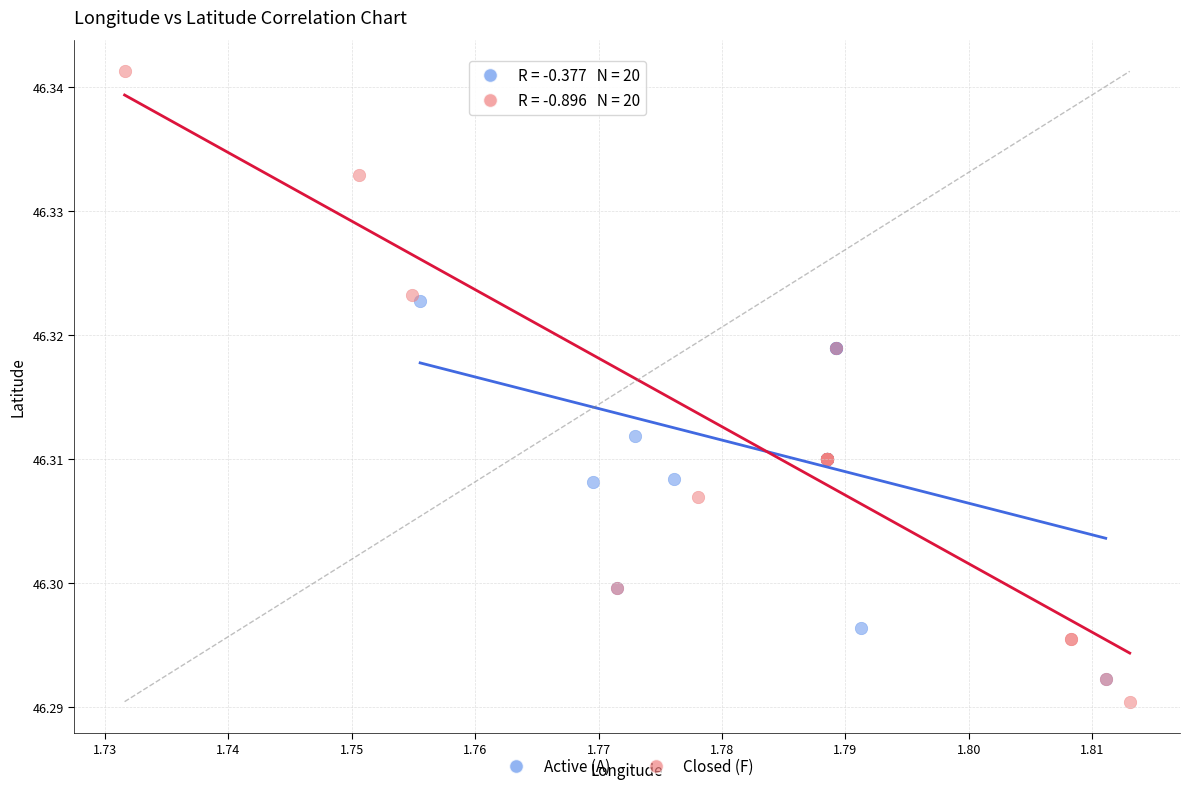

Which series has the widest spread of Y values?

Closed (F)